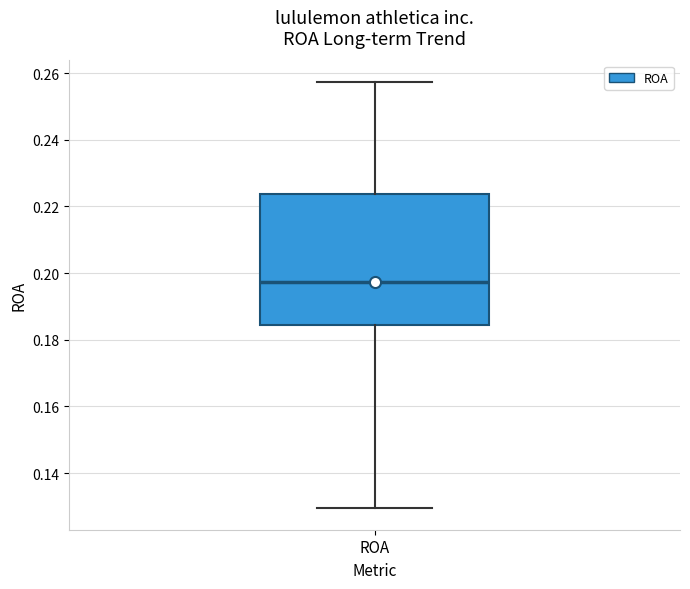

Transcribe this box plot: give where the median line is, the range the box spans, and where the two whiskers end, as read against the y-axis. The values are not printed on the chart, so give them approximately, as read against the axis.

median 0.198, box 0.184 to 0.224, whiskers 0.130 to 0.258